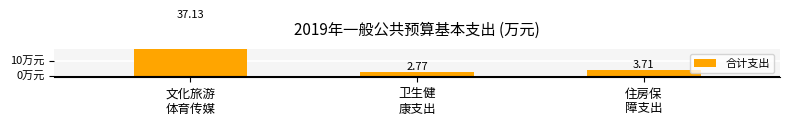

What is the label of the 3rd bar from the right?

文化旅游
体育传媒